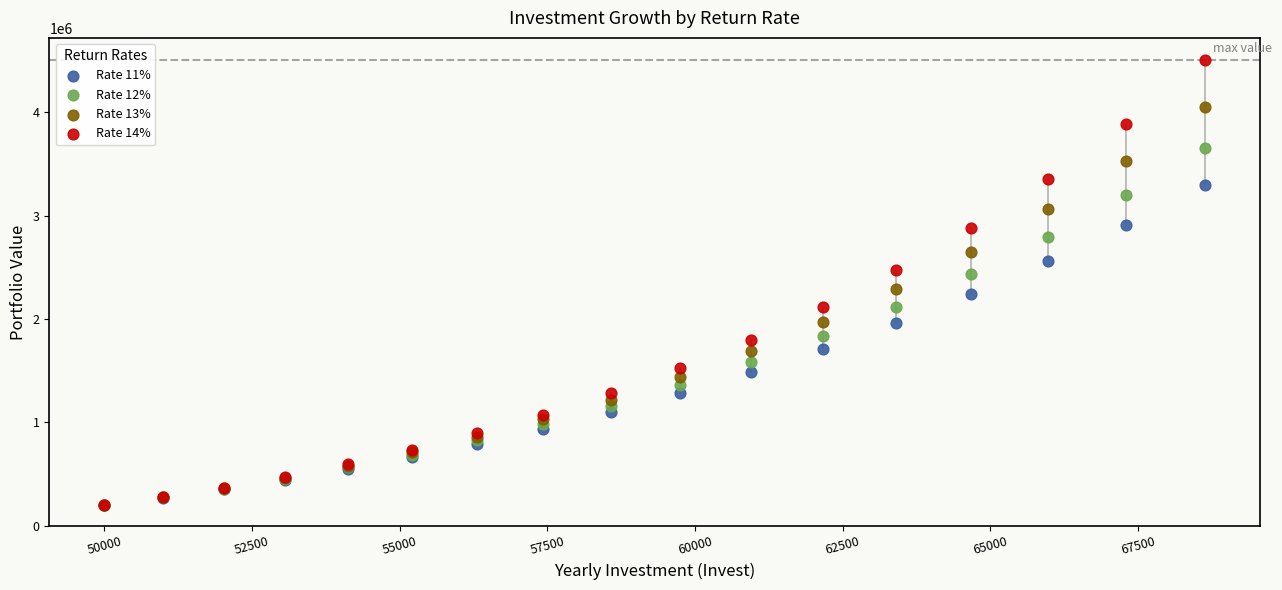

What are all the series names shown in the legend?

Rate 11%, Rate 12%, Rate 13%, Rate 14%